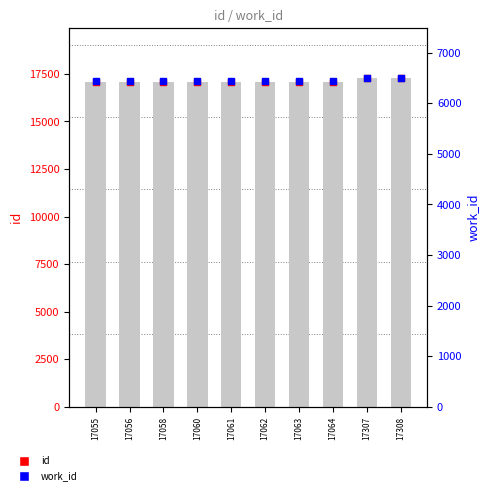

Which series contains the highest Y value?

id